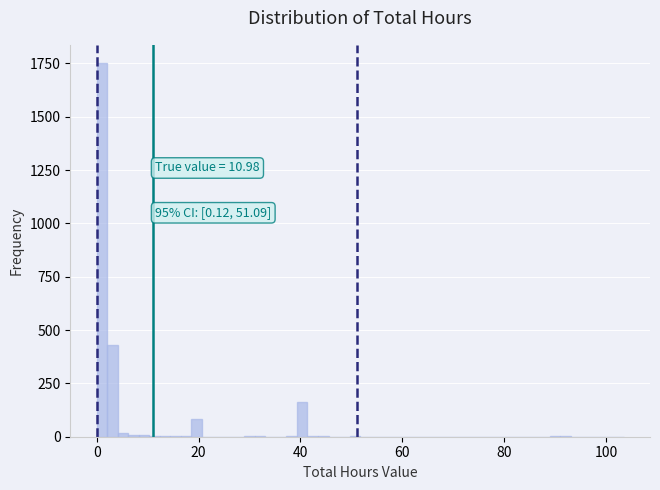

Read against the x-axis, roughly where is the centre of the tallest bar?

2